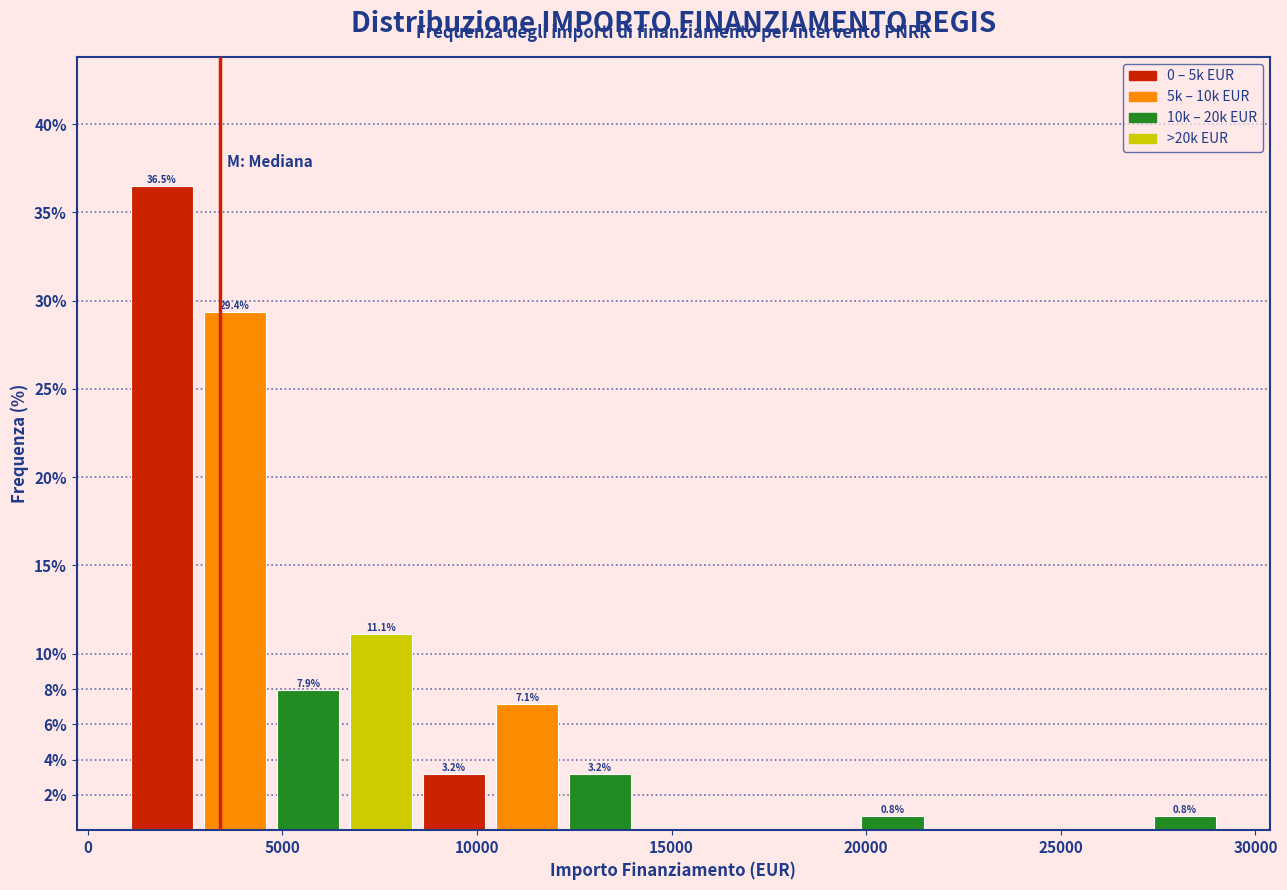

Read against the x-axis, roughly where is the centre of the tallest bar?

2000